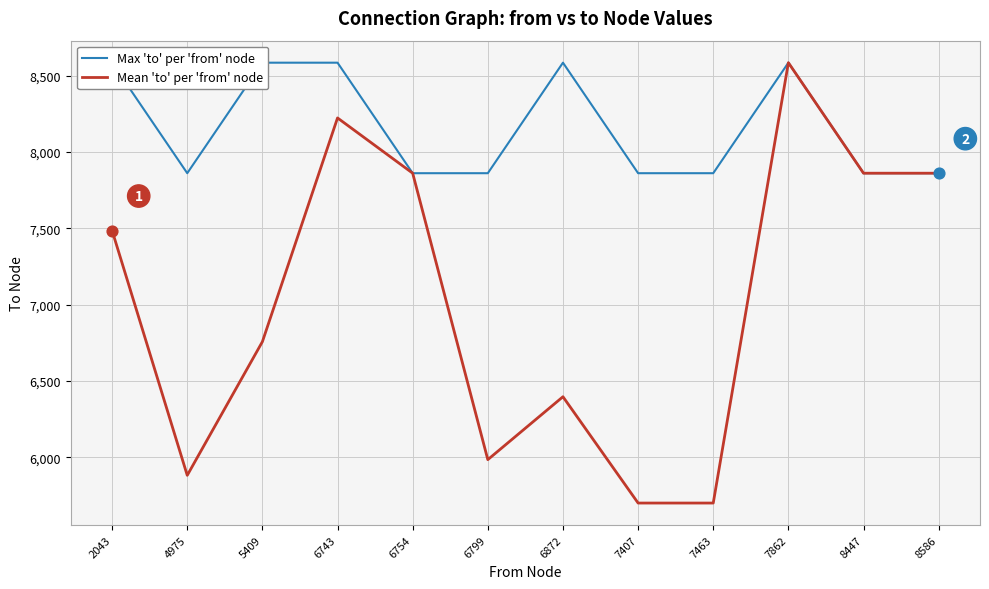

At how many categories does at least one series exceed 7221?

12